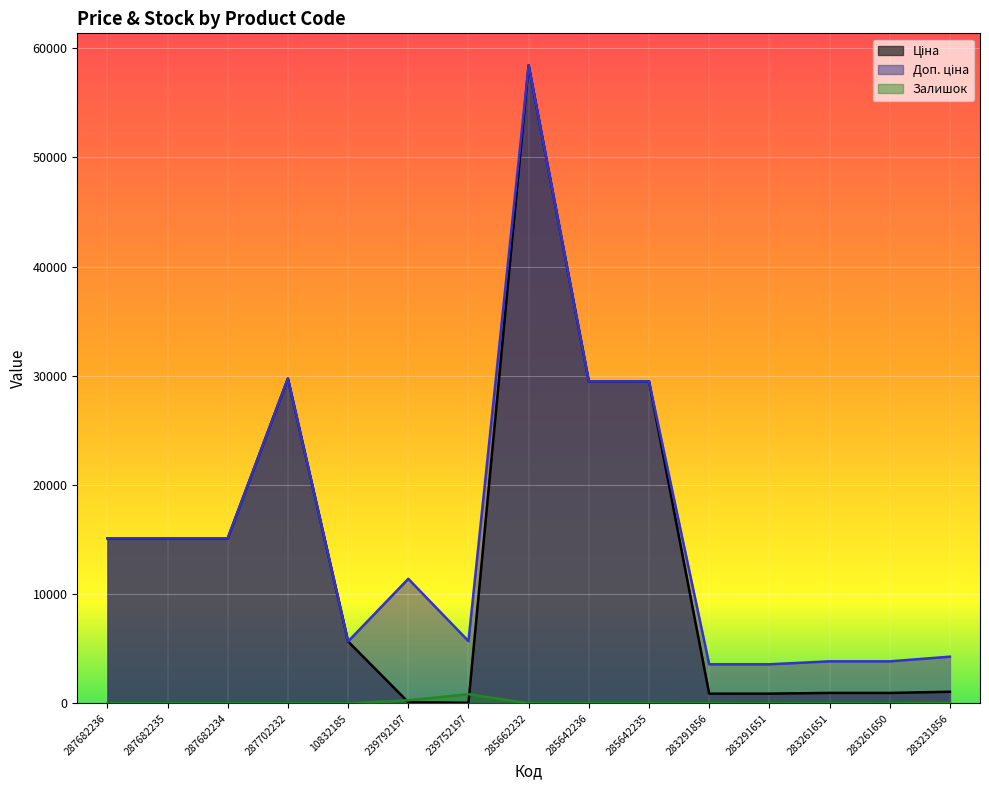

Is the value of Залишок at 287682235 greater than the value of Доп. ціна at 287682235?

No